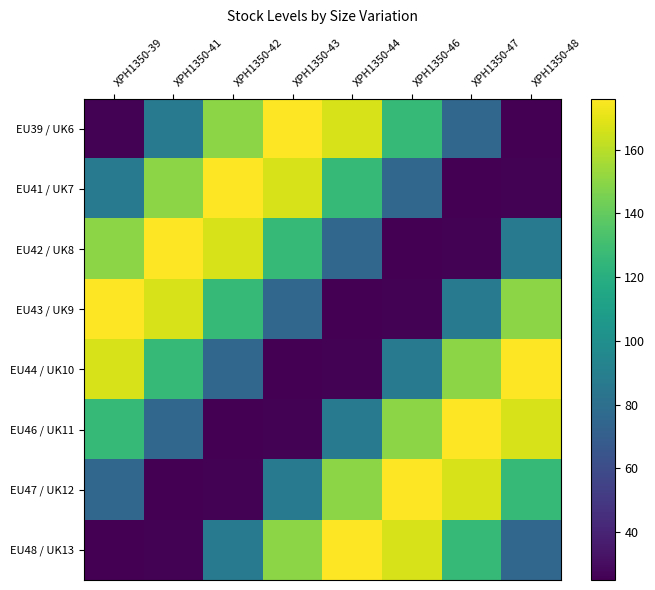

At XPH1350-46, list the series in order from largest to smallest.

EU47 / UK12, EU48 / UK13, EU46 / UK11, EU39 / UK6, EU44 / UK10, EU41 / UK7, EU43 / UK9, EU42 / UK8